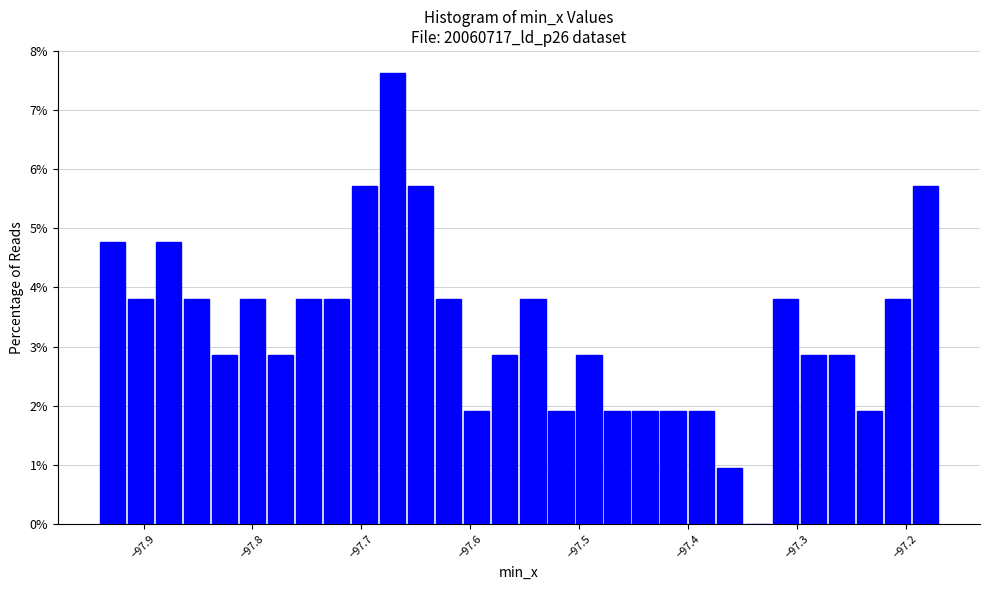

Around what value on the x-axis is the tallest bar? Give the approximate position of its centre, as read against the axis.

-97.67